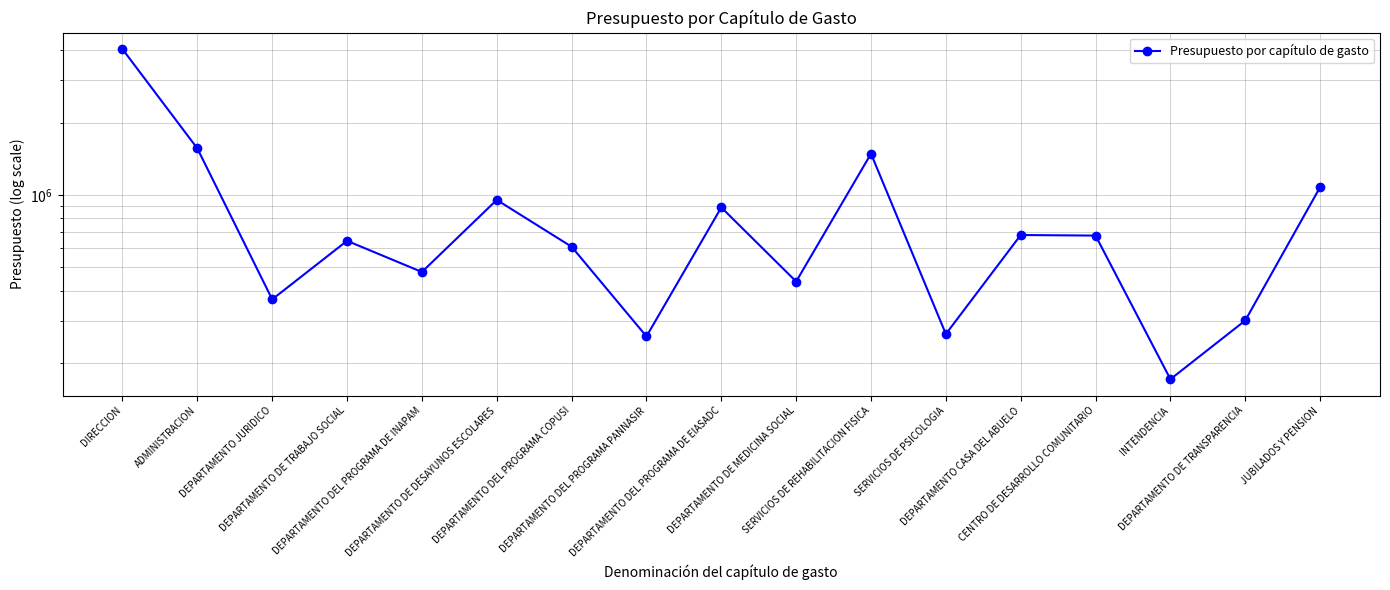

What is the difference between the maximum and second lowest values?

3781712.2